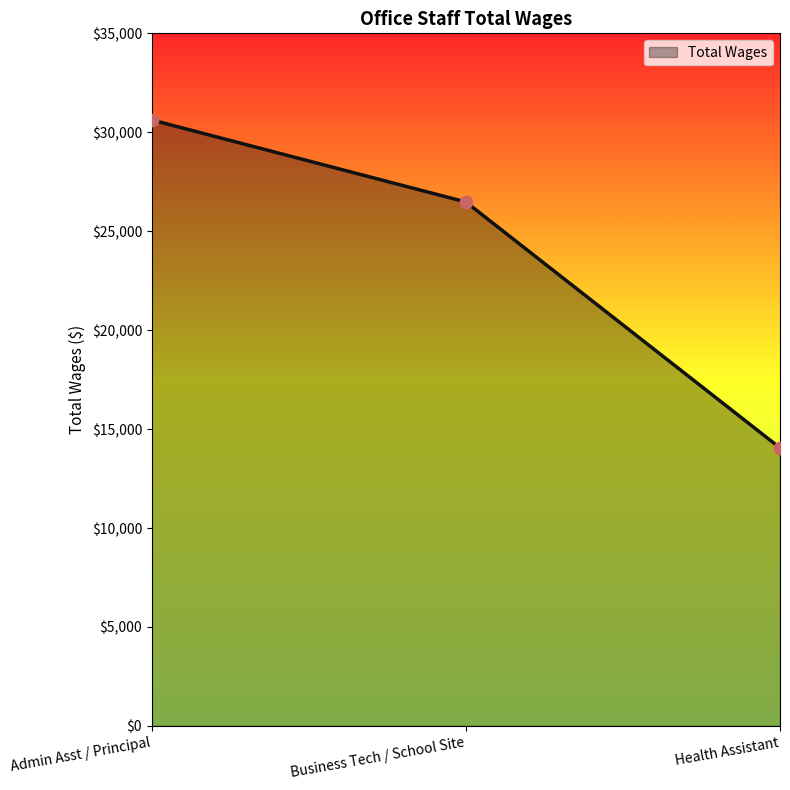

What is the ratio of the value at Business Tech / School Site to the value at Health Assistant?

1.9